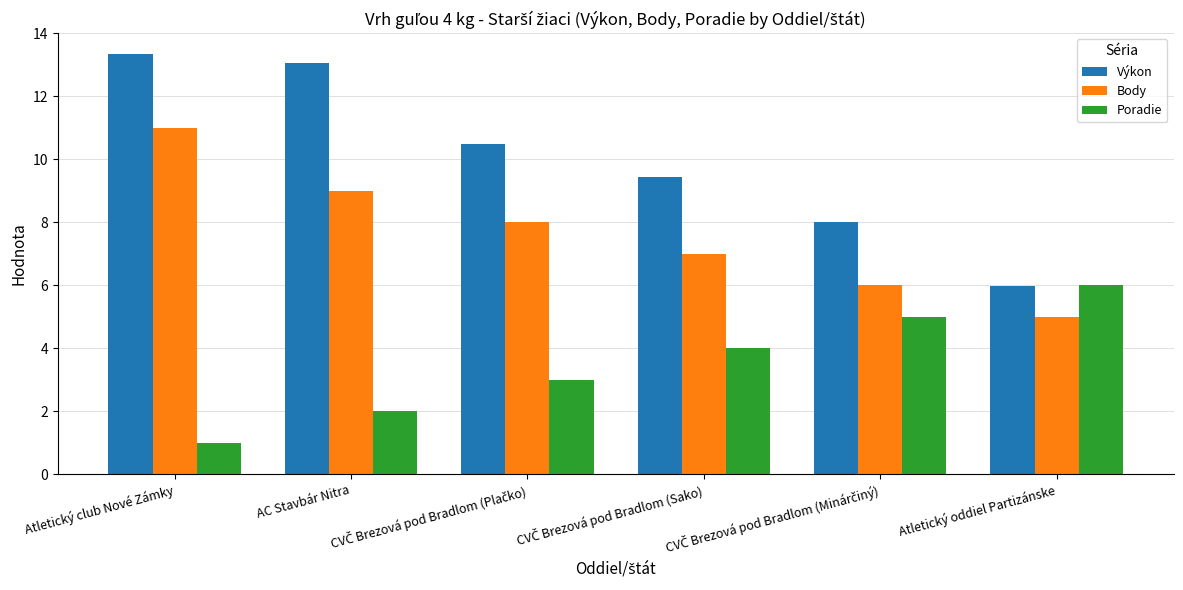

Which series has the largest range (max minus min)?

Výkon